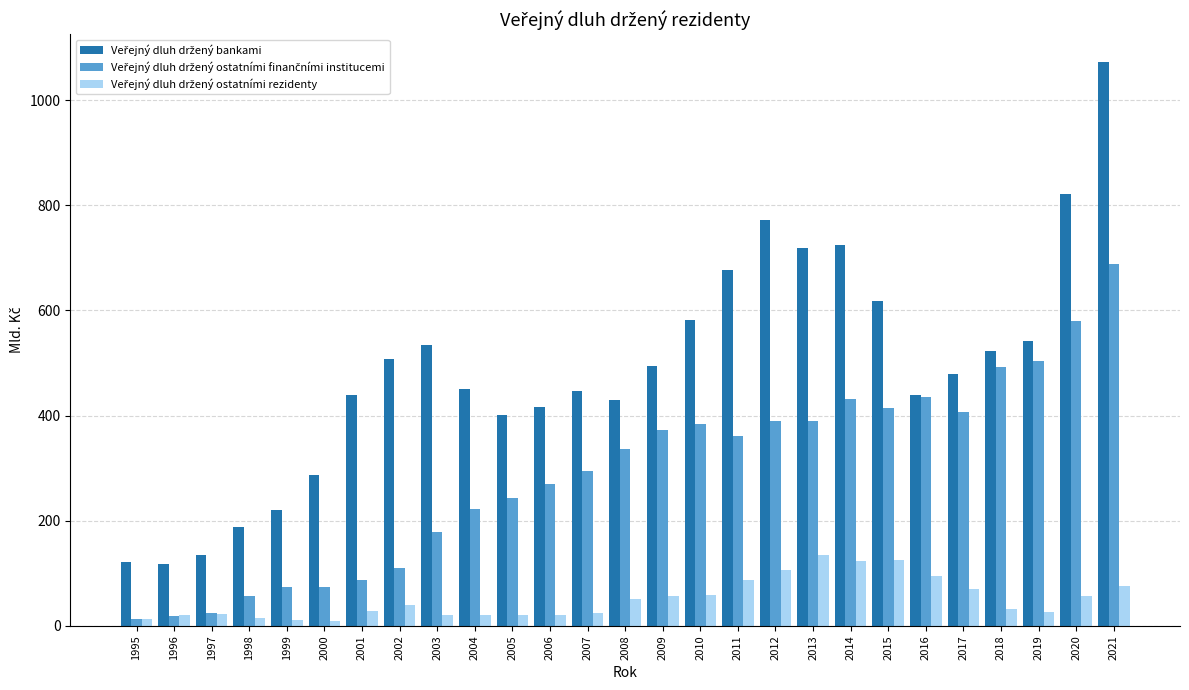

What is the maximum value shown in the chart?

1071.7